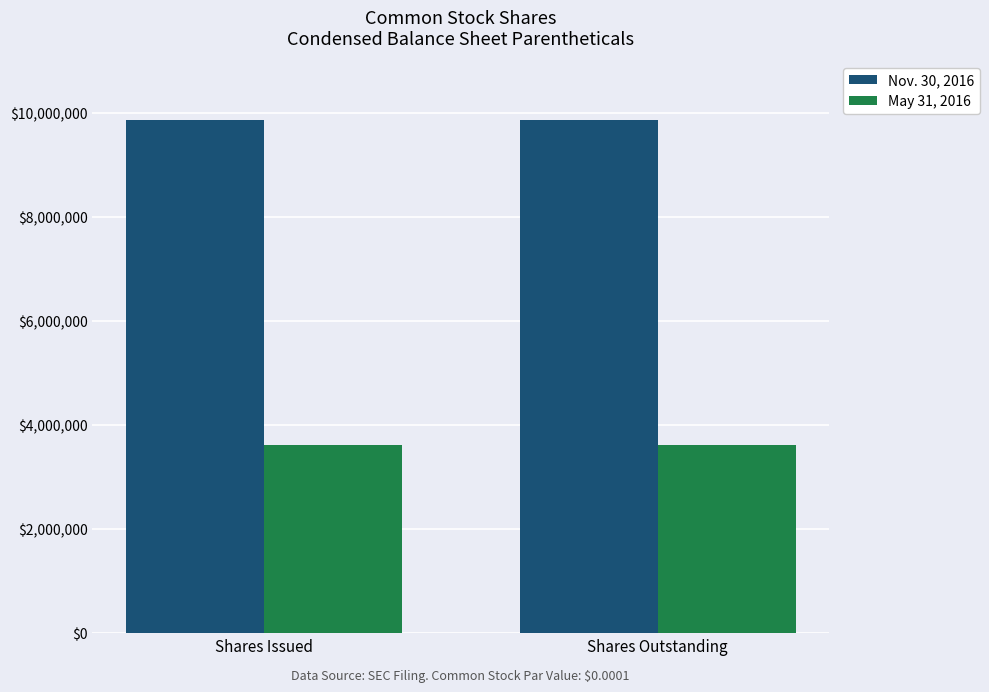

What is the sum of all Nov. 30, 2016 values?

19726000